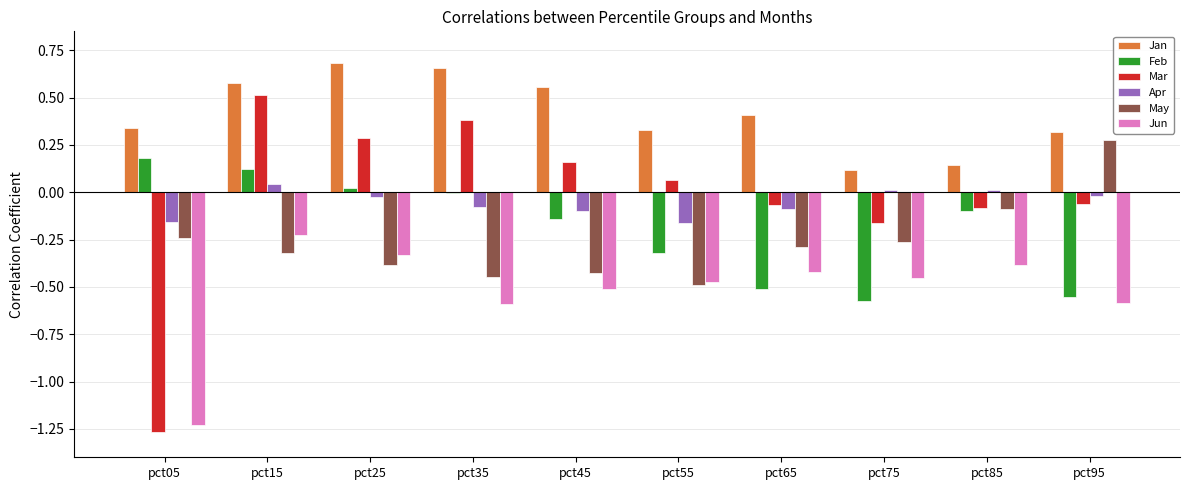

How many data points in Apr are above 0?

3